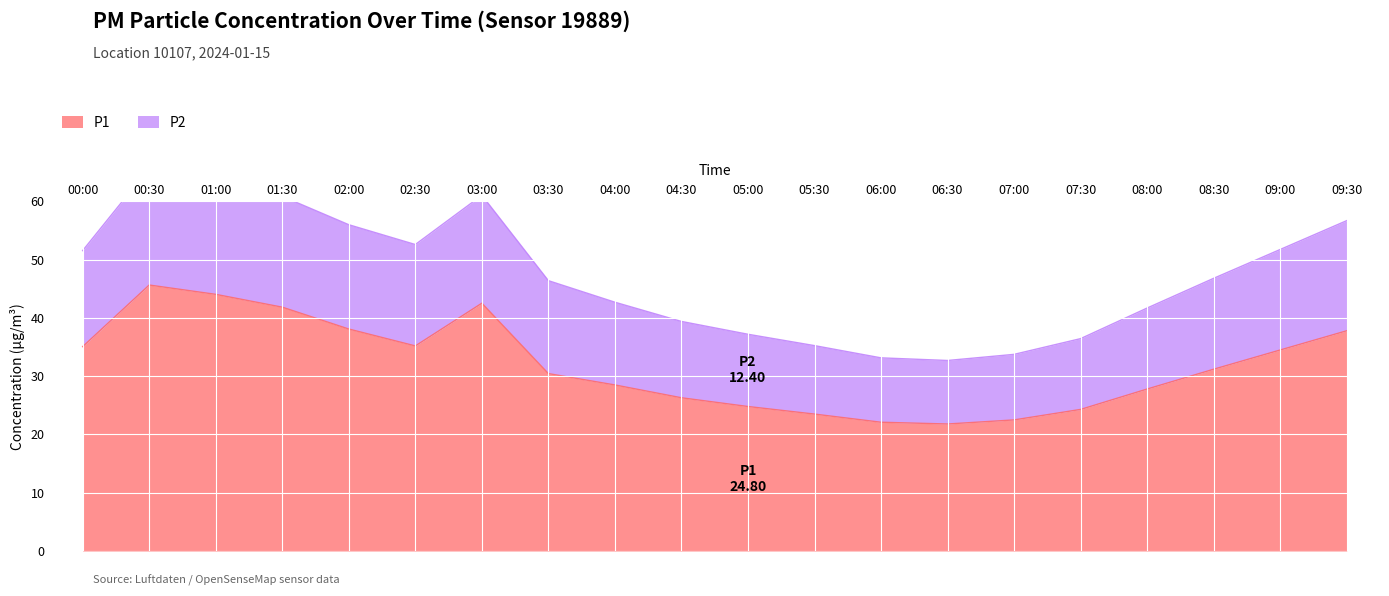

How many interior local peaks does the P2 series have?

2